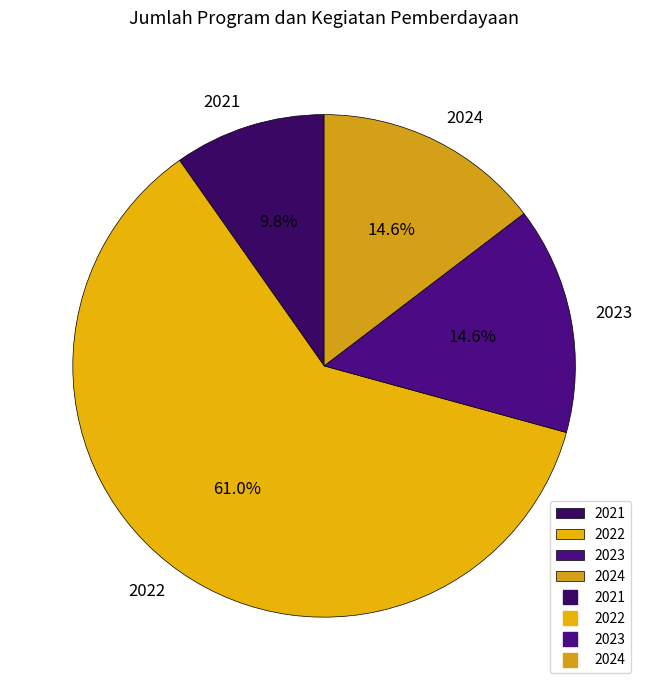

To the nearest percent, what is the average slice percentage?

25%